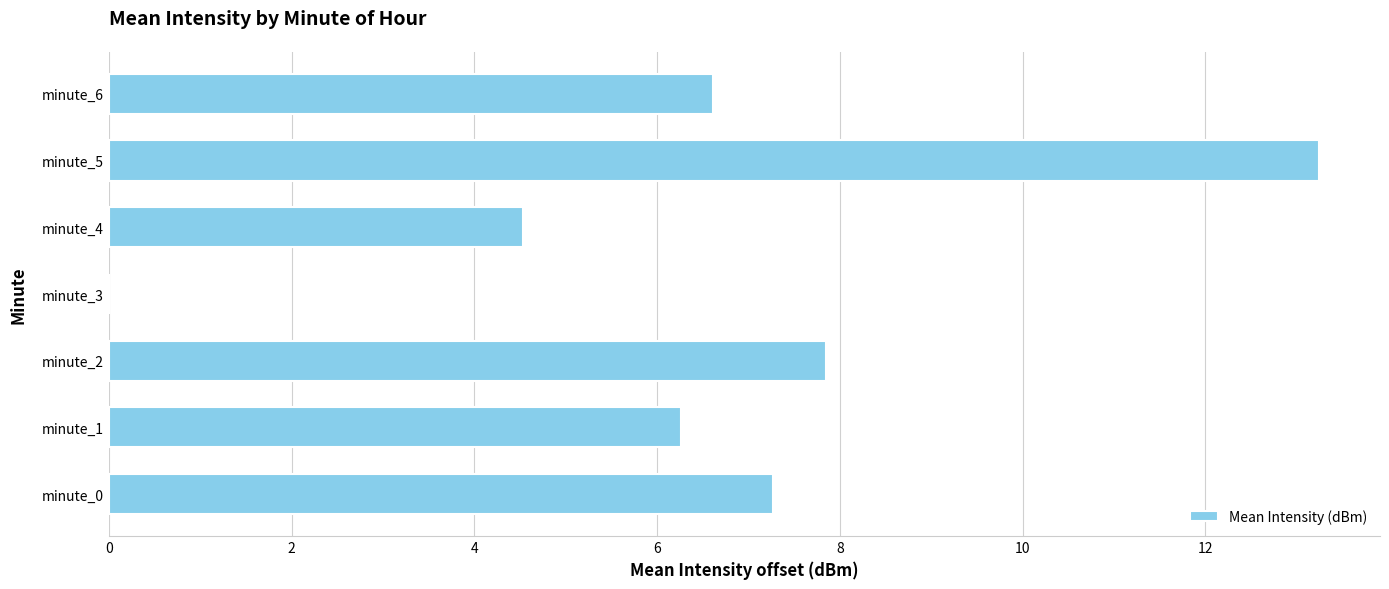

What is the sum of the values at minute_0 and minute_5?

20.5